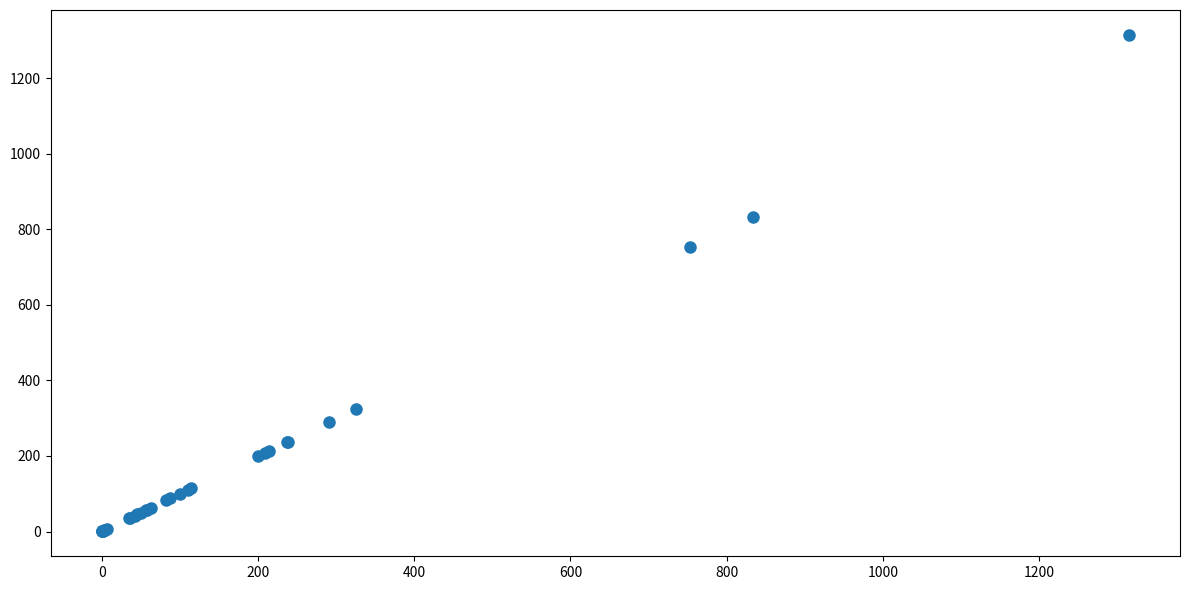

What Y value in the scatter plot is closest to 657?

753.3